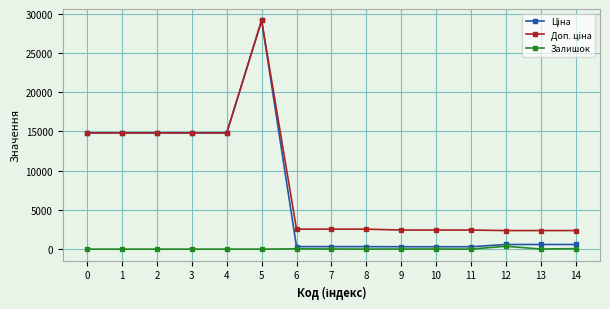

What is the spread (max minus min) of values at 2?

14817.6